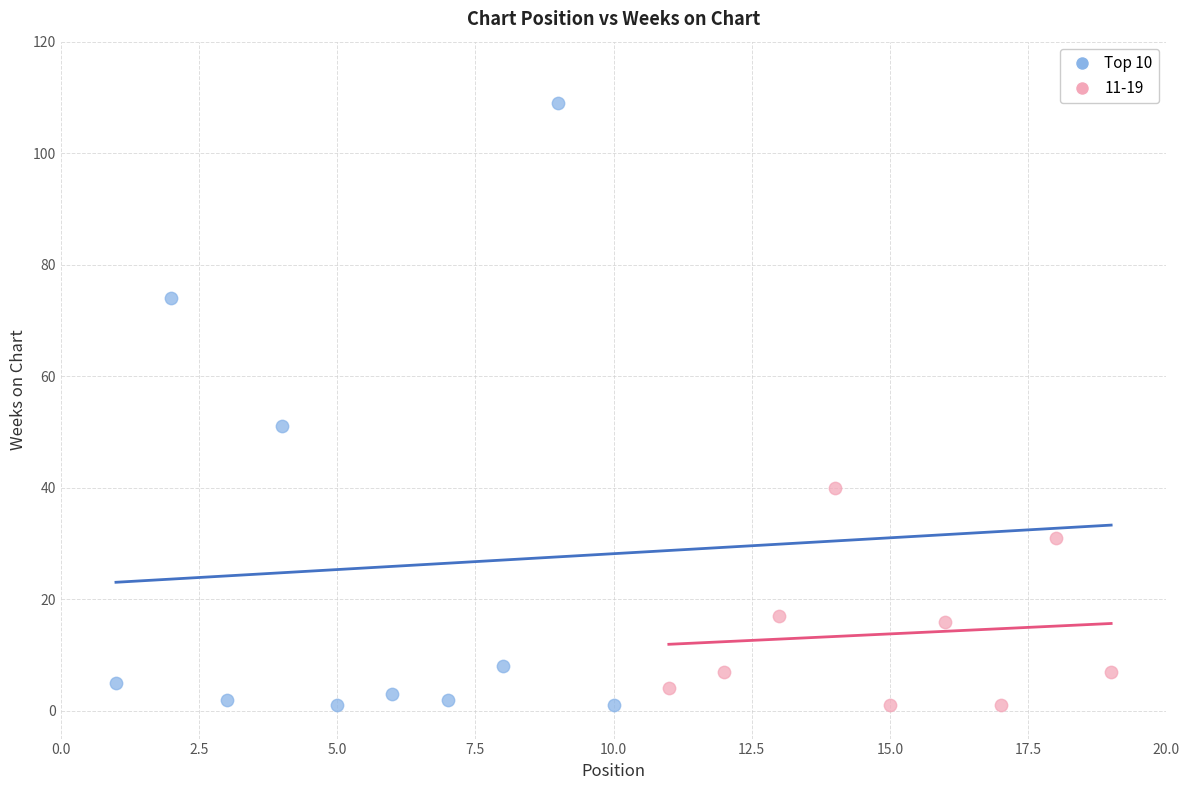

Which series has the widest spread of Y values?

Top 10